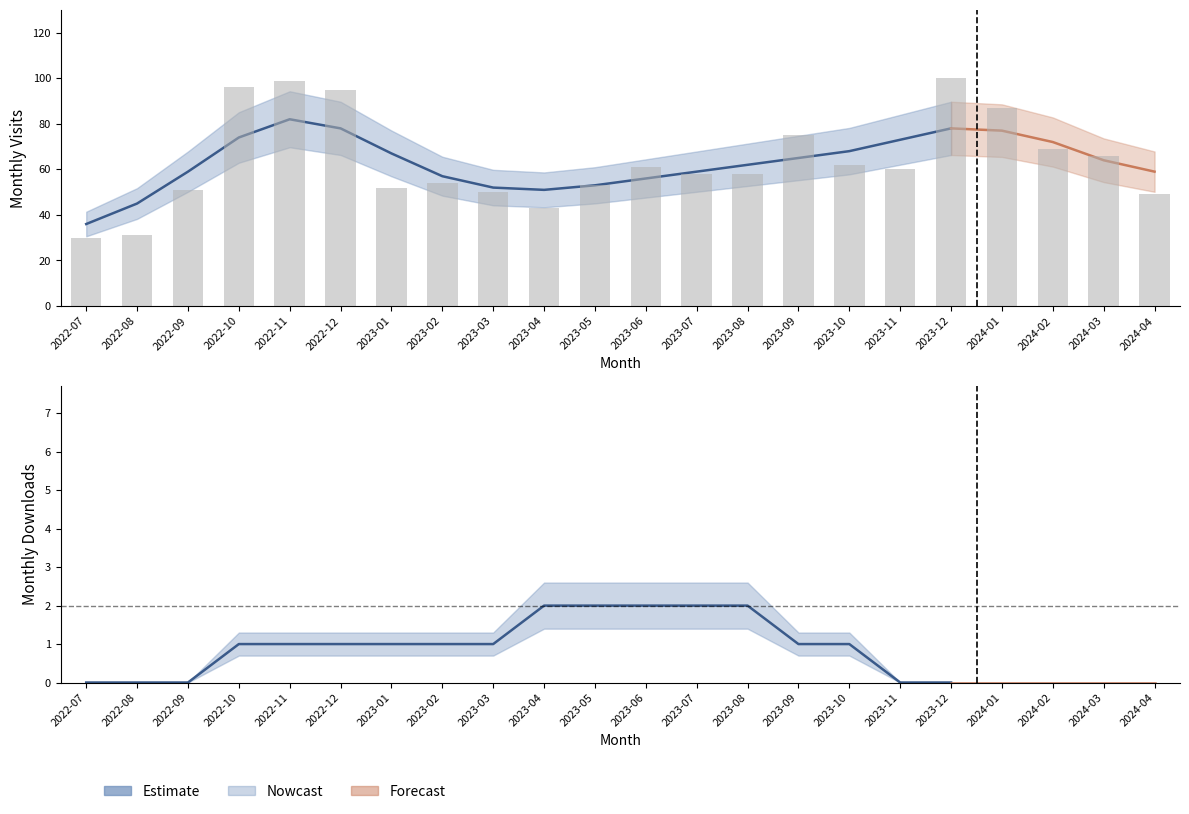

Which label corresponds to the smallest value in the chart?

2022-07